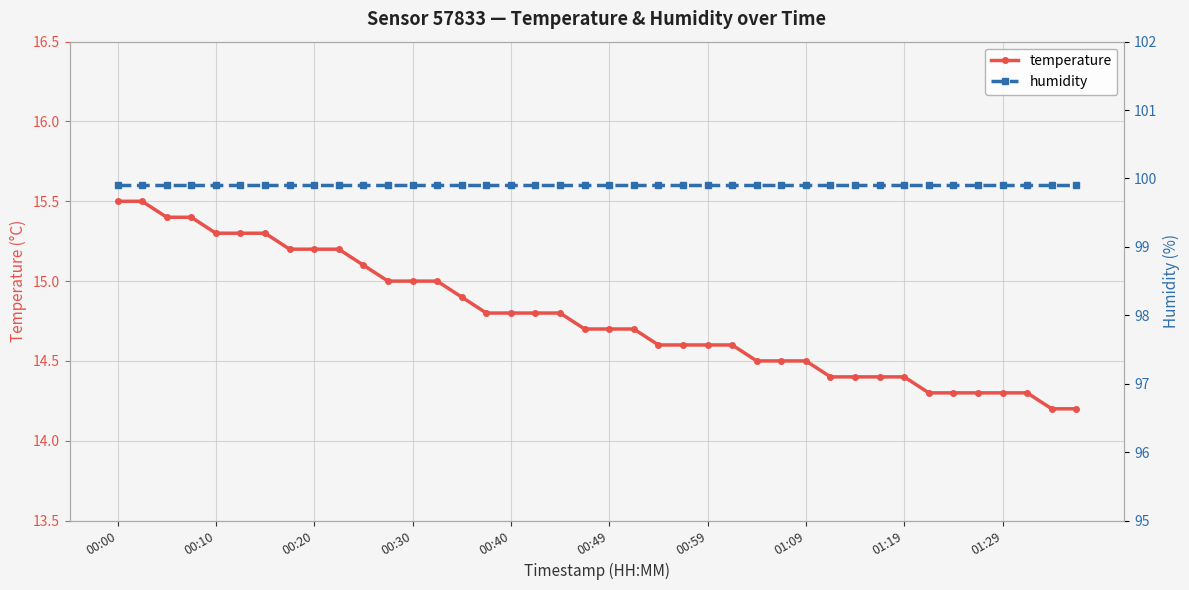

How many categories are shown in the chart?

40